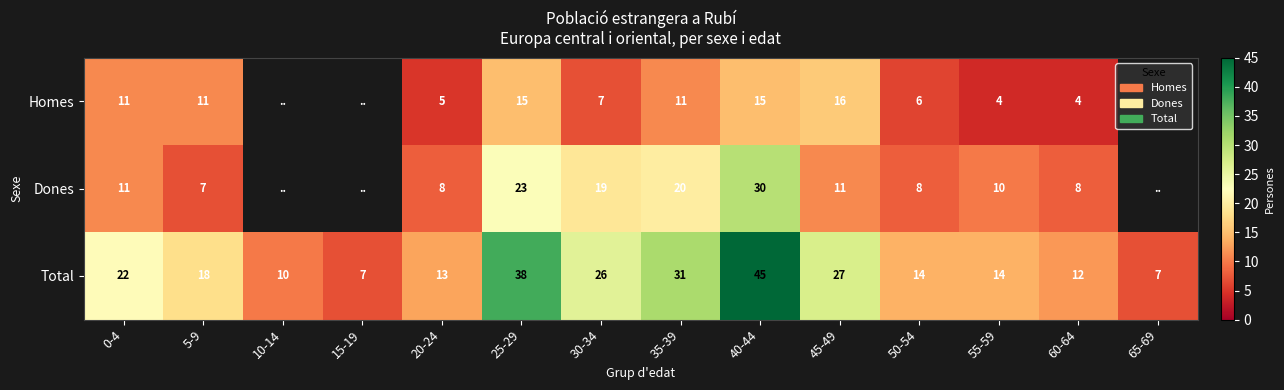

How many distinct data groups are displayed?

3